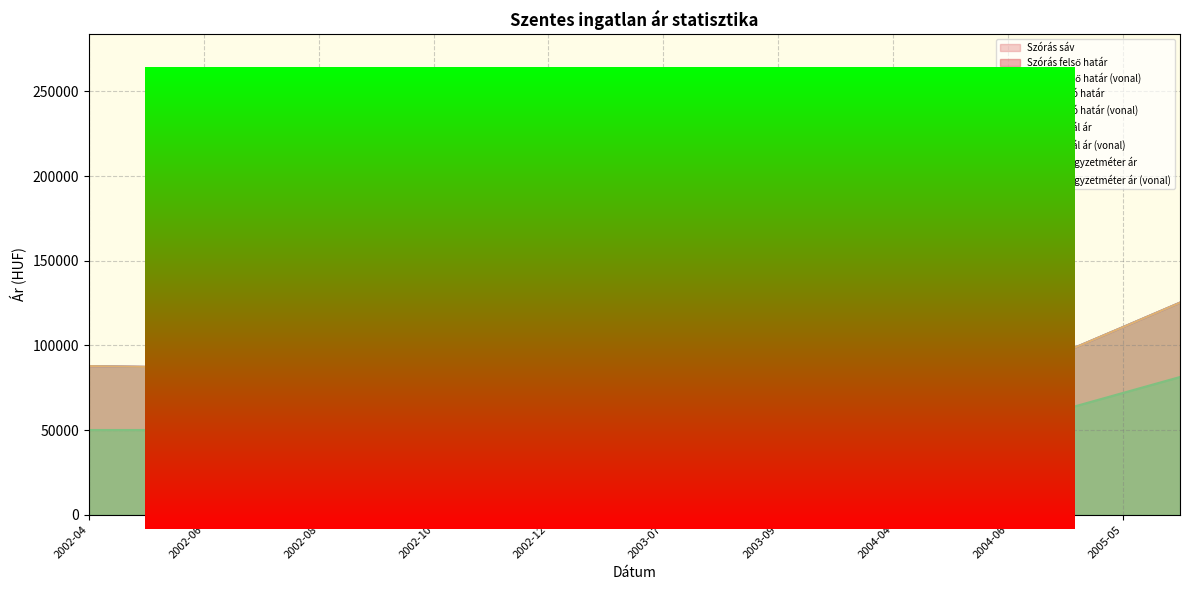

Which series has the largest range (max minus min)?

Szórás felső határ (vonal)